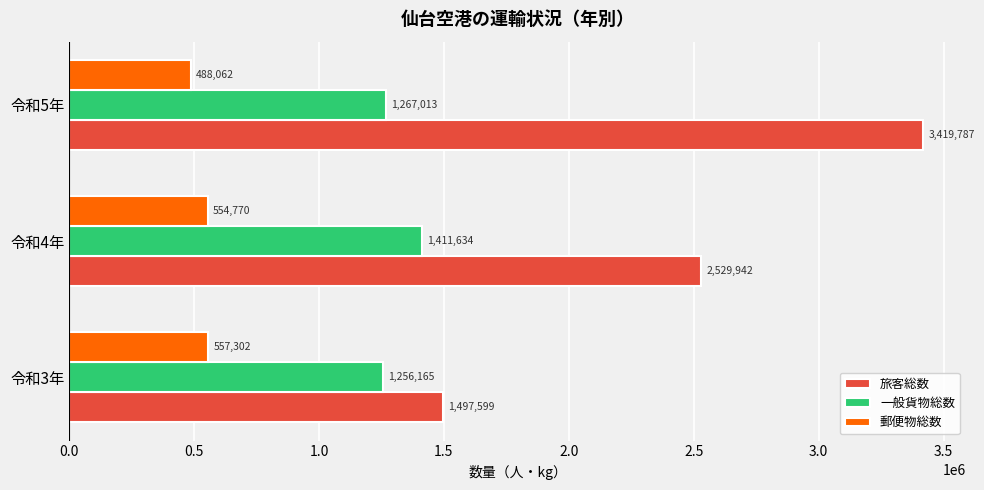

What is the sum of the 郵便物総数 values at 令和4年 and 令和5年?

1042832